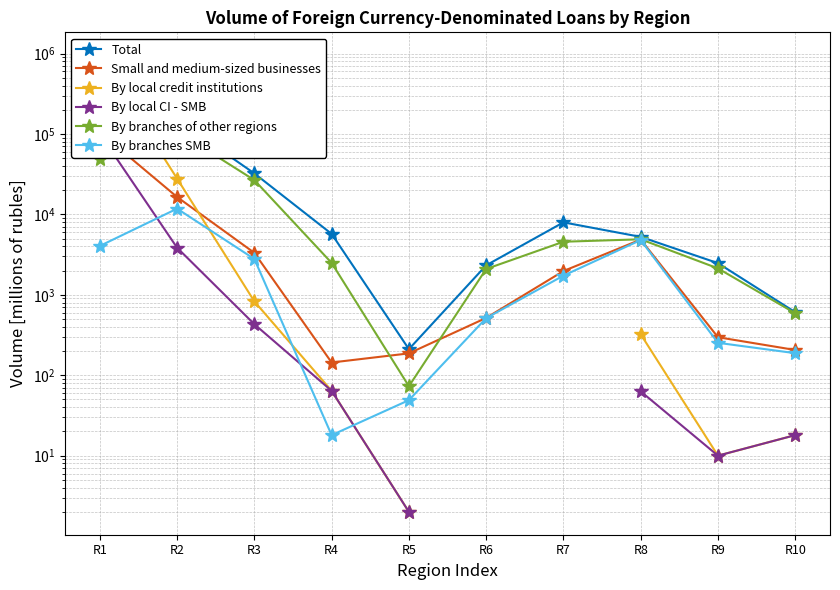

True or false: By local CI - SMB and Small and medium-sized businesses intersect in this chart.

False